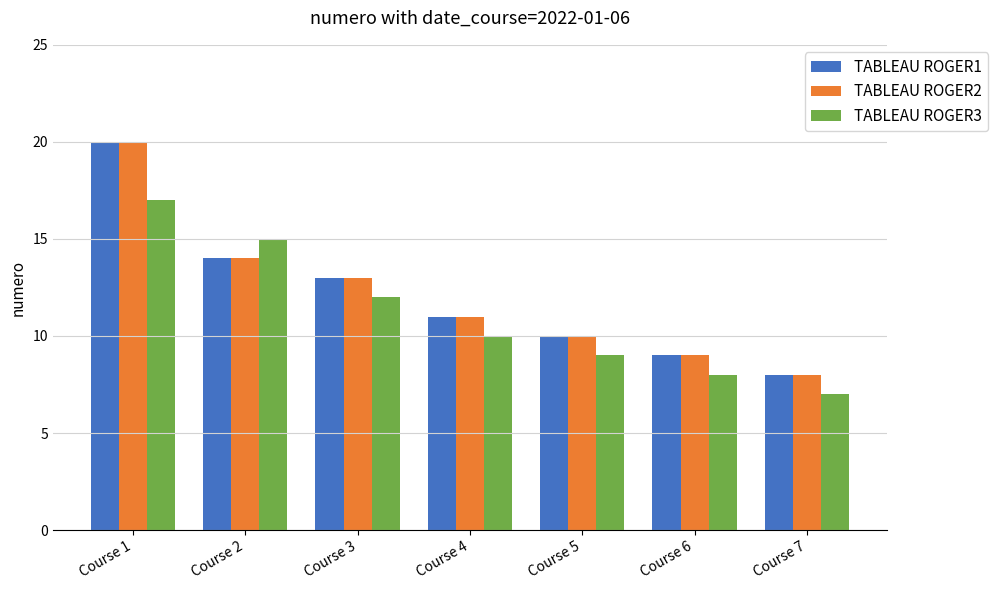

Is the value of TABLEAU ROGER2 at Course 4 greater than the value of TABLEAU ROGER3 at Course 1?

No